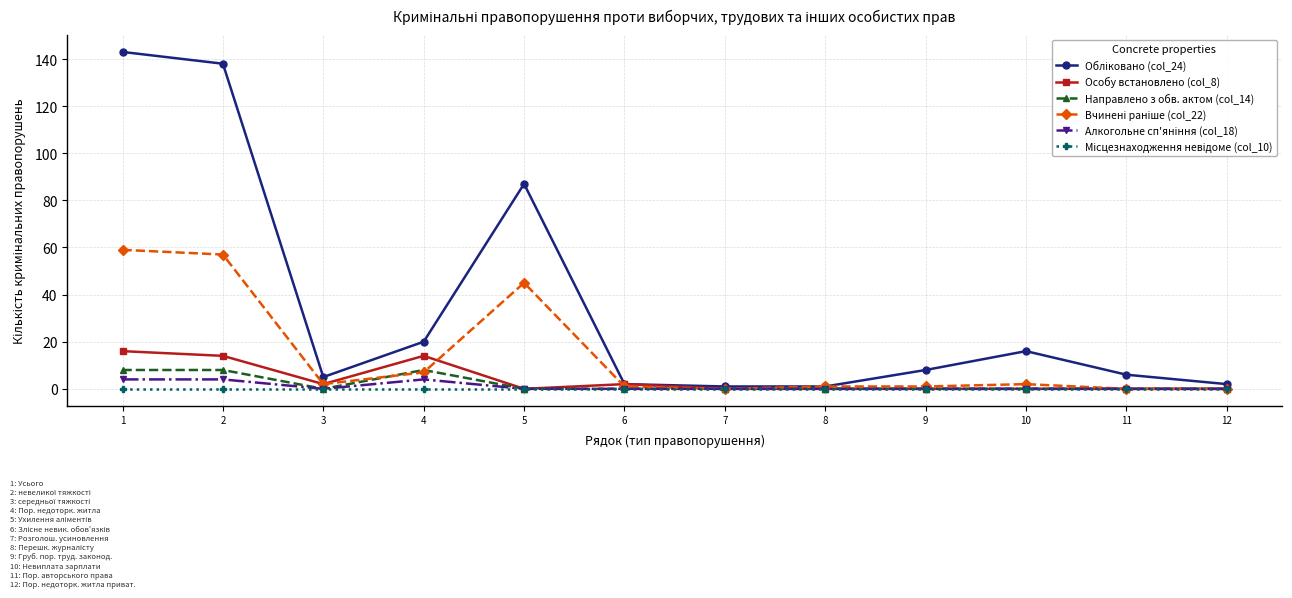

At how many categories does at least one series exceed 55?

3